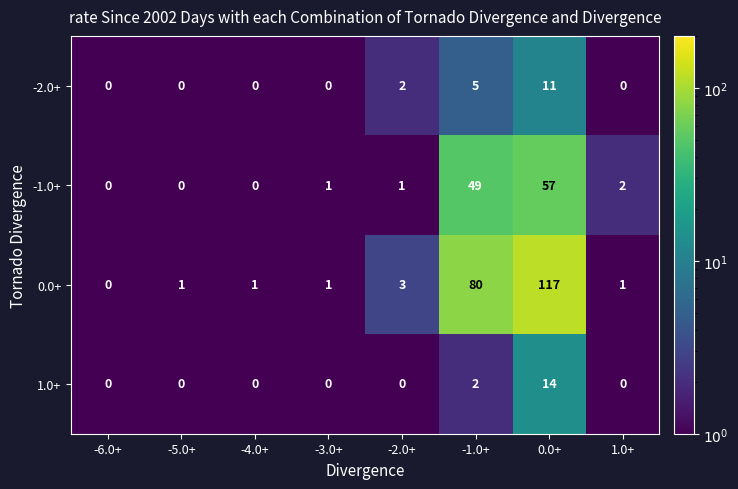

What is the difference between the second highest and second lowest values in the -1.0+ series?

49